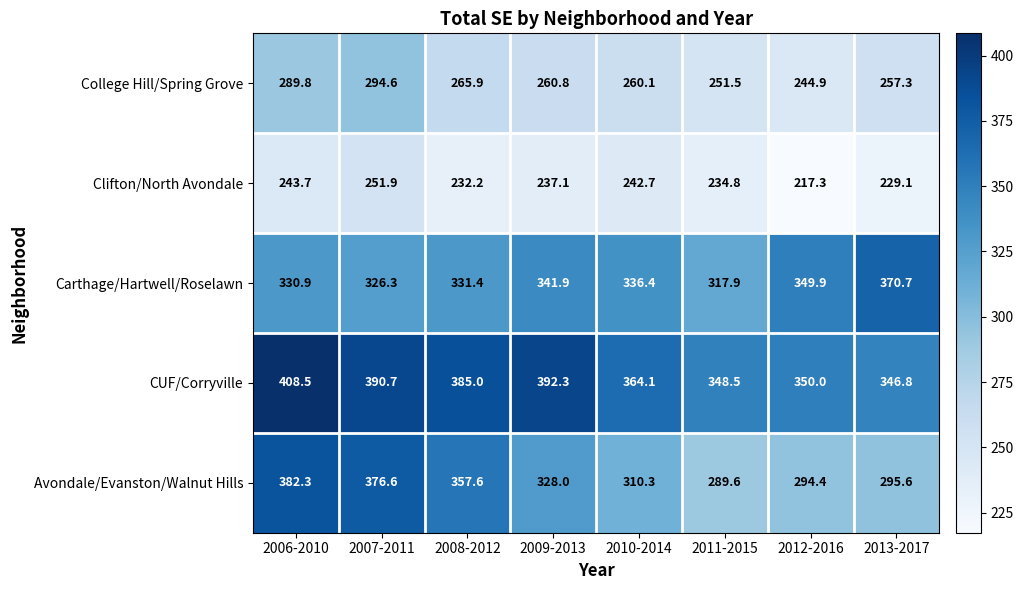

What is the greatest value displayed?

408.5